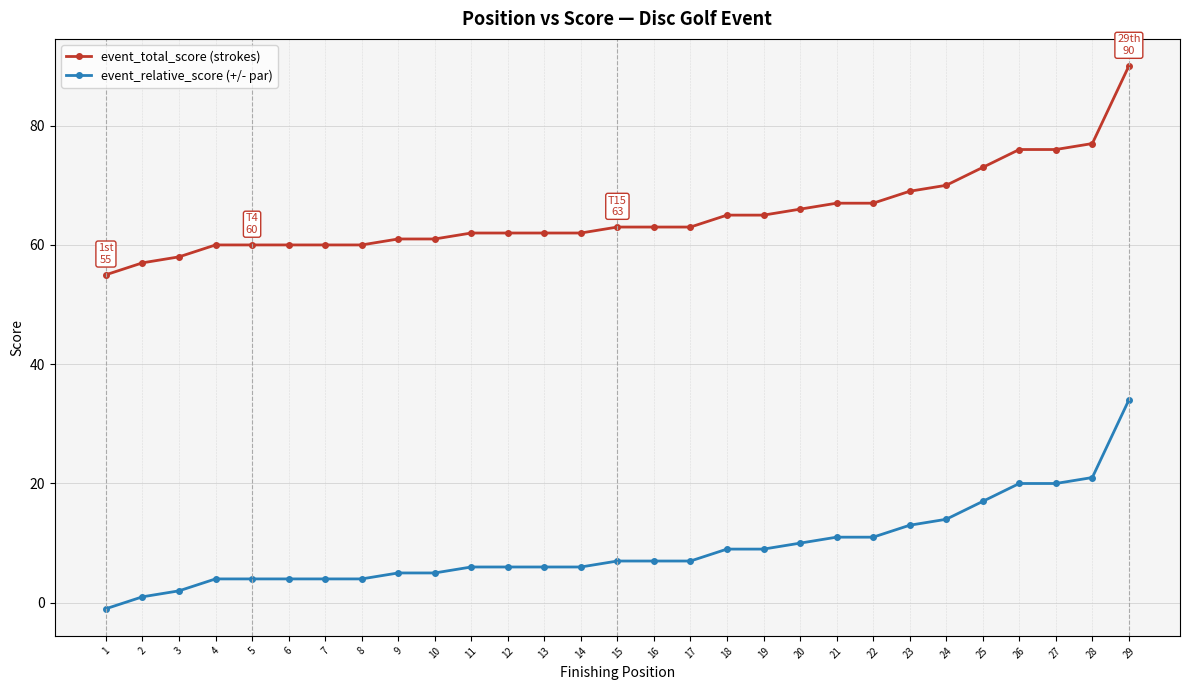

At which category is the sum across all series the highest?

29